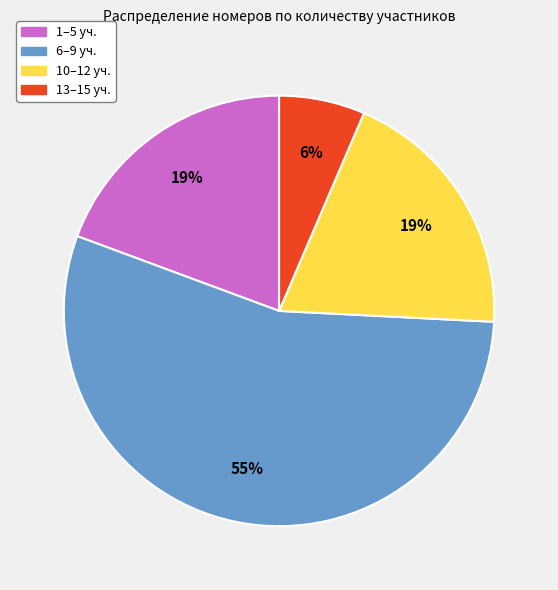

True or false: 1–5 уч. accounts for 19% of the total.

True